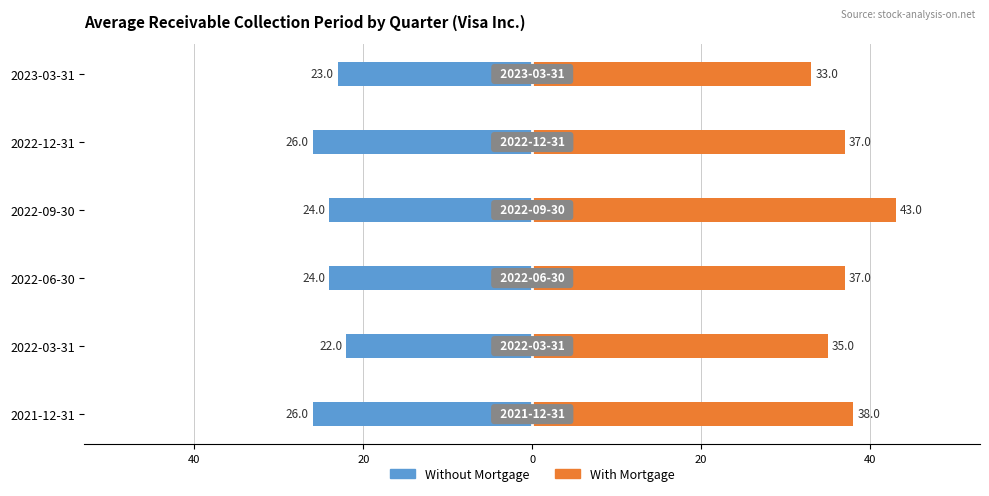

The Without Mortgage series shows -42 at 2022-12-31. True or false?

False